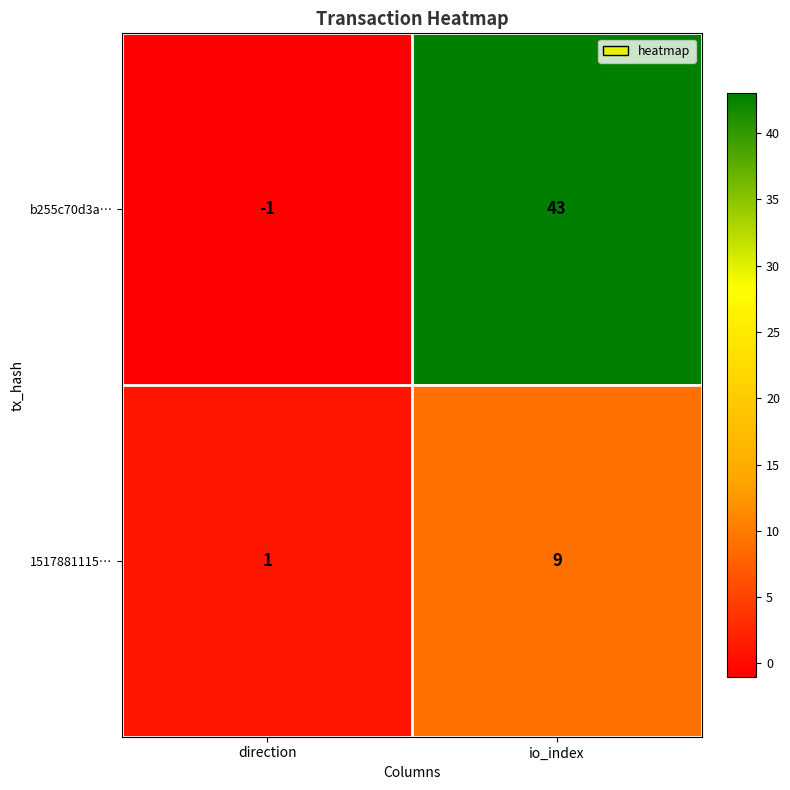

Is it true that 1517881115… equals 9 at io_index?

True